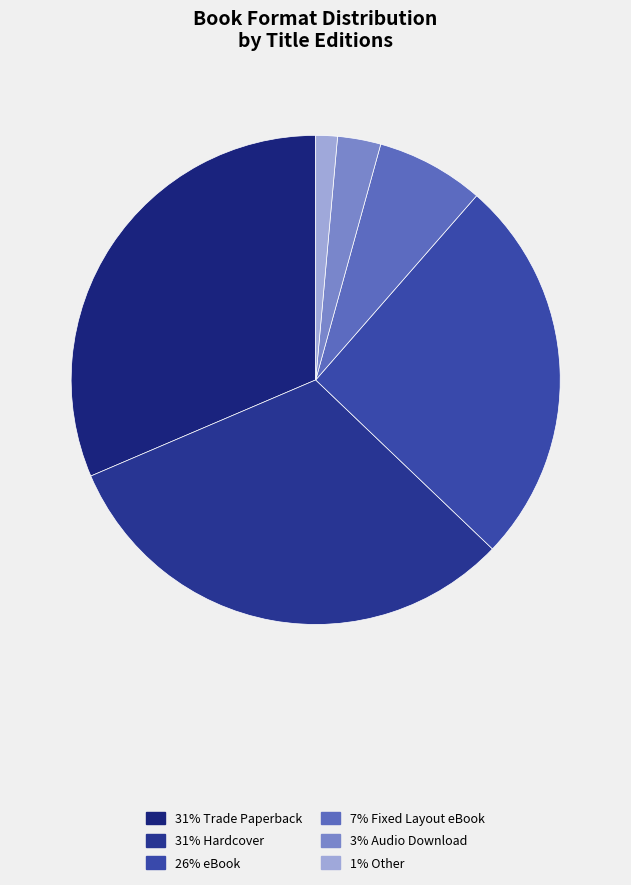

Count the number of slices in the pie.

6